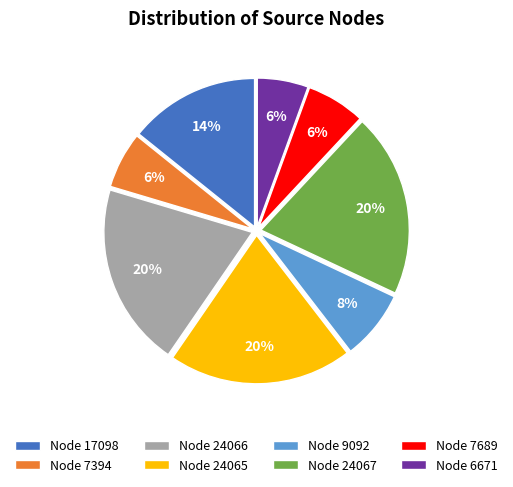

Combined, do Node 7394 and Node 17098 account for over 50%?

No